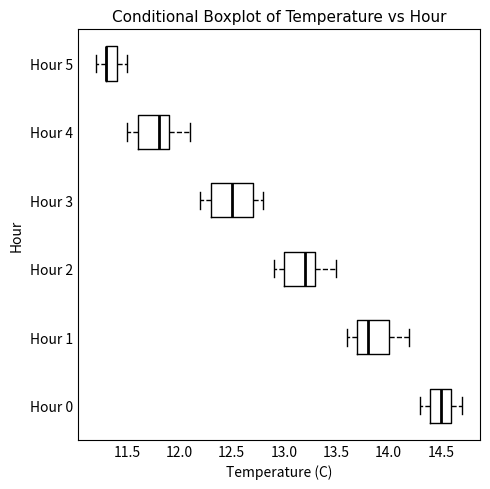

Which box is the widest, from its left edge to its right edge?

Hour 3